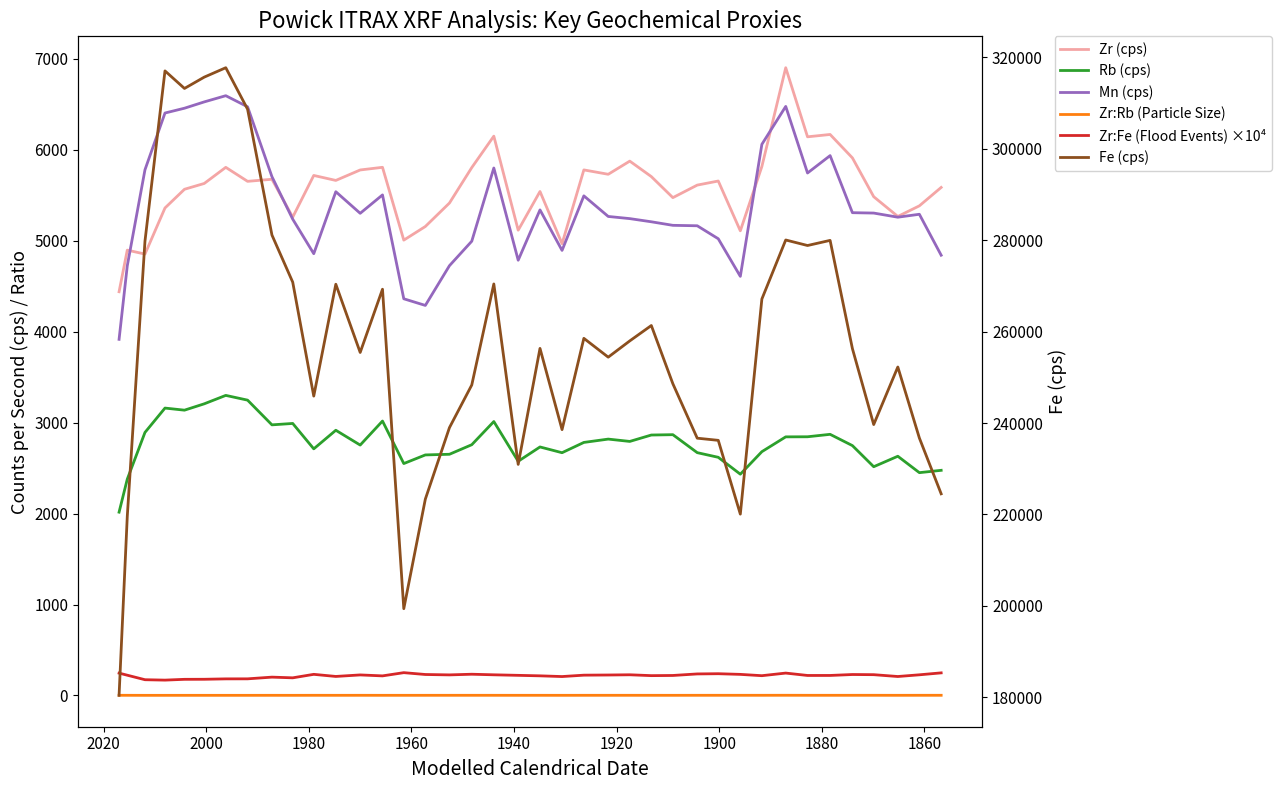

Is the value of Zr (cps) at 24 greater than the value of Zr:Fe (Flood Events) ×10⁴ at 27?

Yes